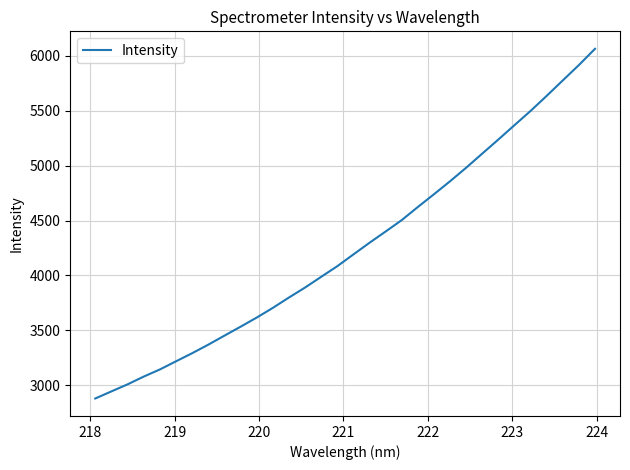

What is the minimum value shown in the chart?

2880.6